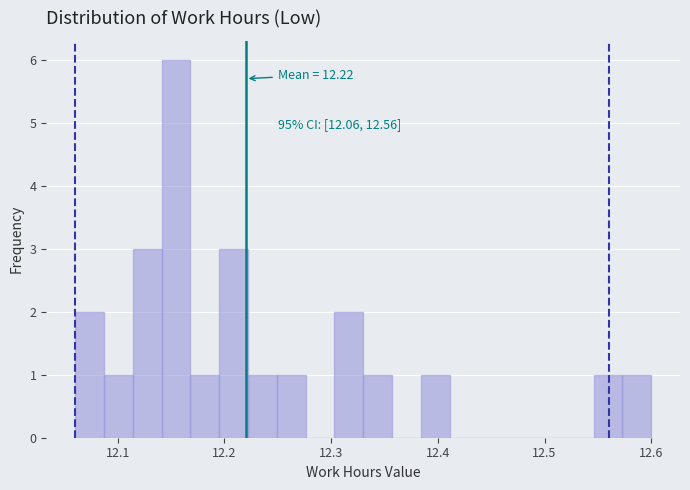

Around what value on the x-axis is the tallest bar? Give the approximate position of its centre, as read against the axis.

12.15